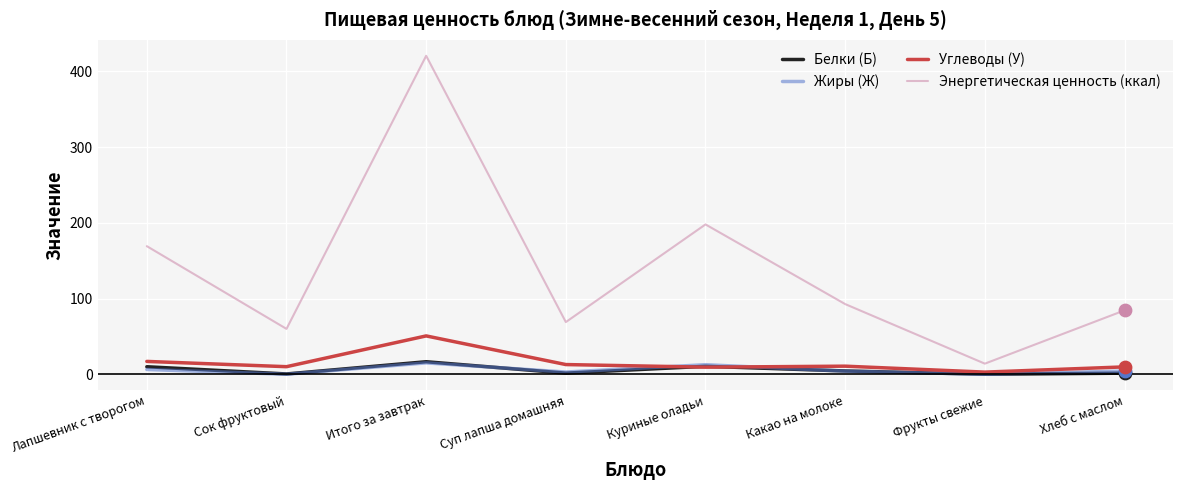

Which series has the widest spread of values?

Энергетическая ценность (ккал)